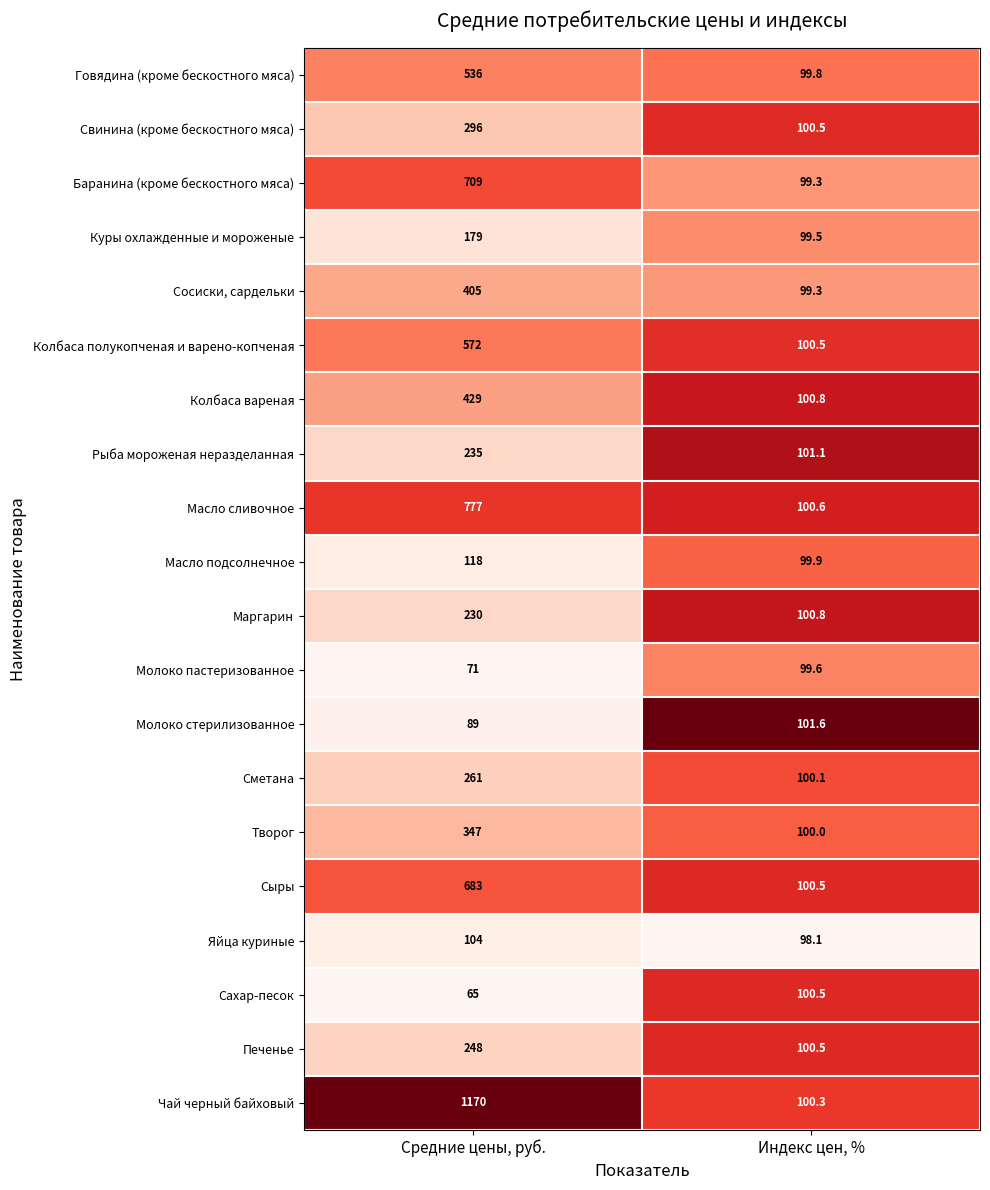

Which series changed the most between Средние цены, руб. and Индекс цен, %?

Чай черный байховый